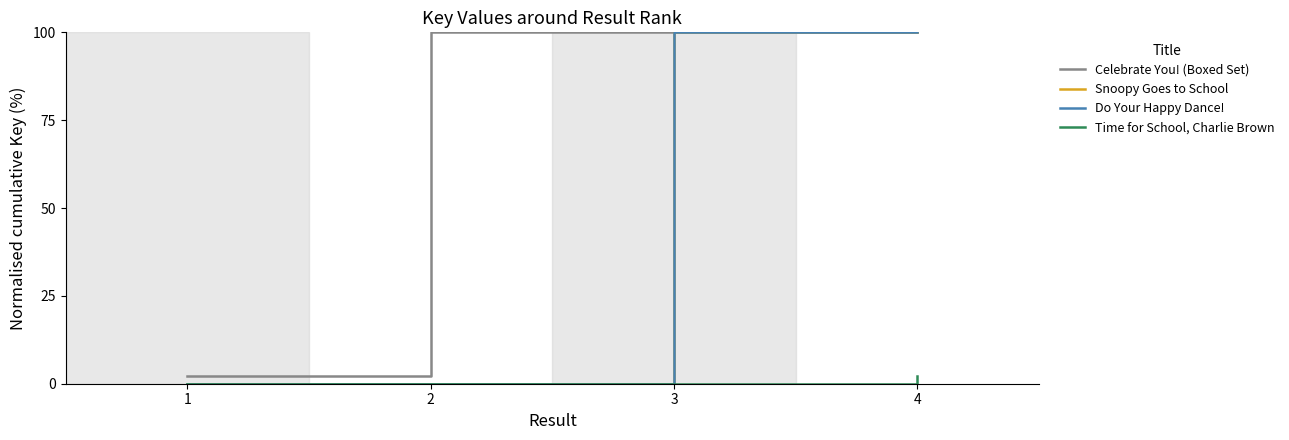

Is the value of Do Your Happy Dance! at 1 greater than the value of Time for School, Charlie Brown at 4?

No